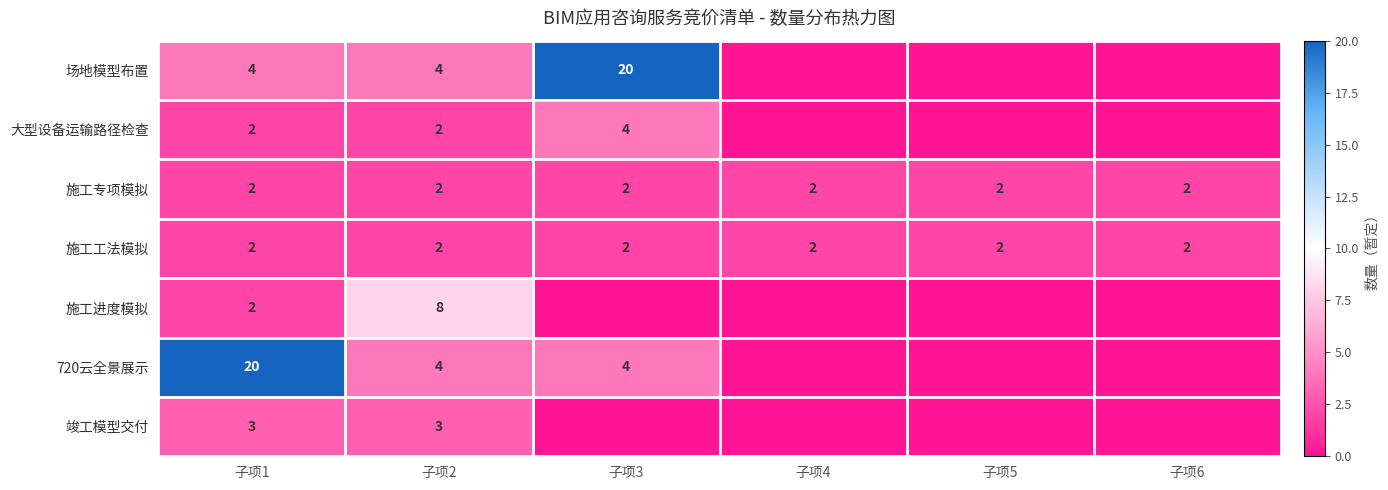

The value of 720云全景展示 at 子项1 is 6. True or false?

False